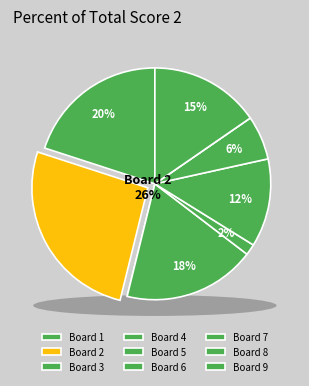

What is the total percentage of Board 1 and Board 2?

46.2%